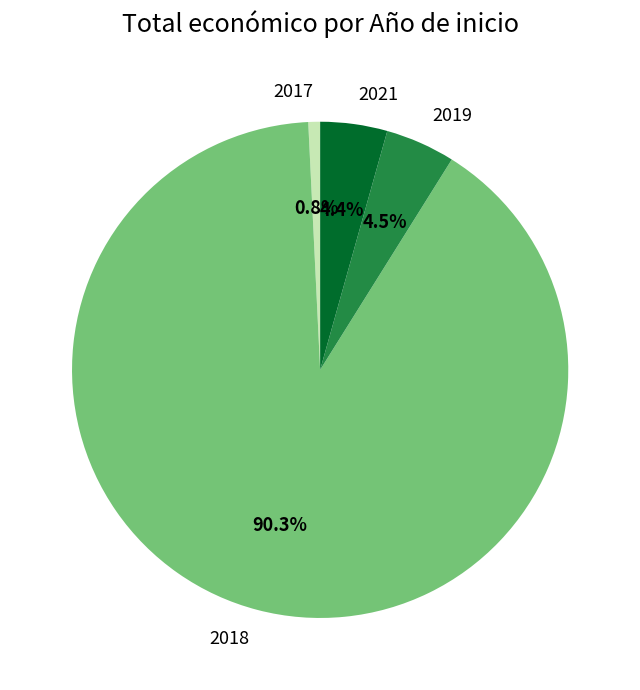

Do 2018 and 2021 together represent more than half of the pie?

Yes